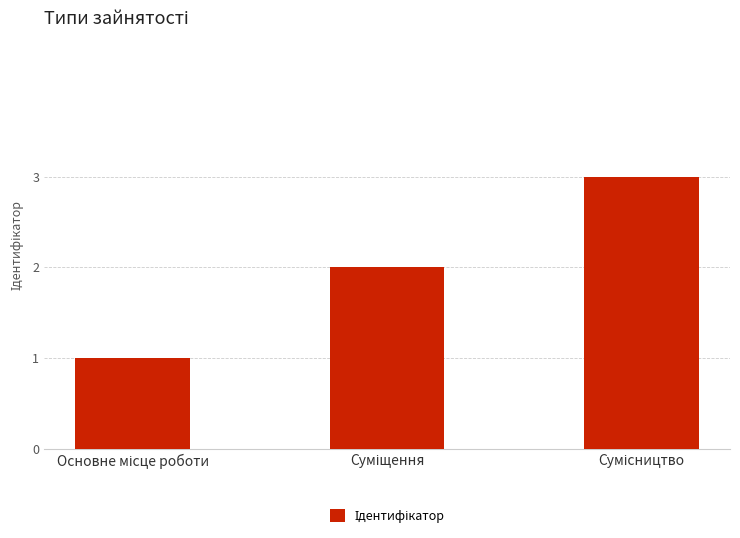

What is the smallest value displayed?

1